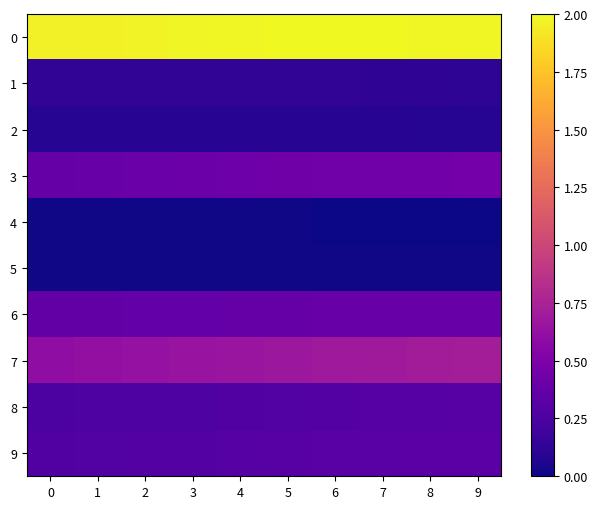

At how many categories does at least one series exceed 1?

10